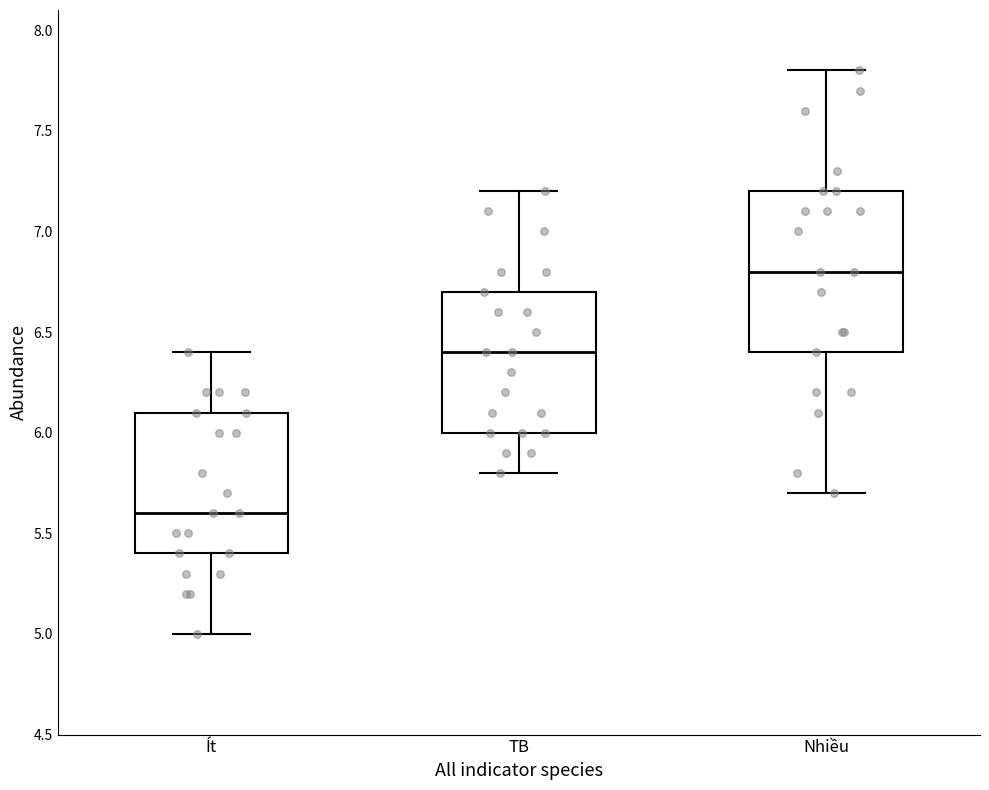

Which box has the highest median line?

Nhiều